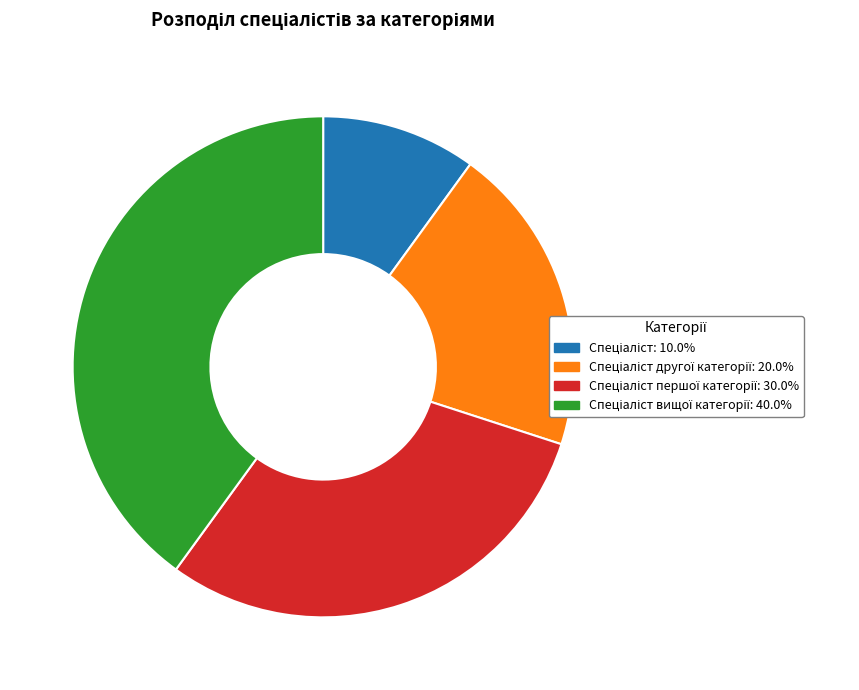

Is there a majority slice in this chart?

No